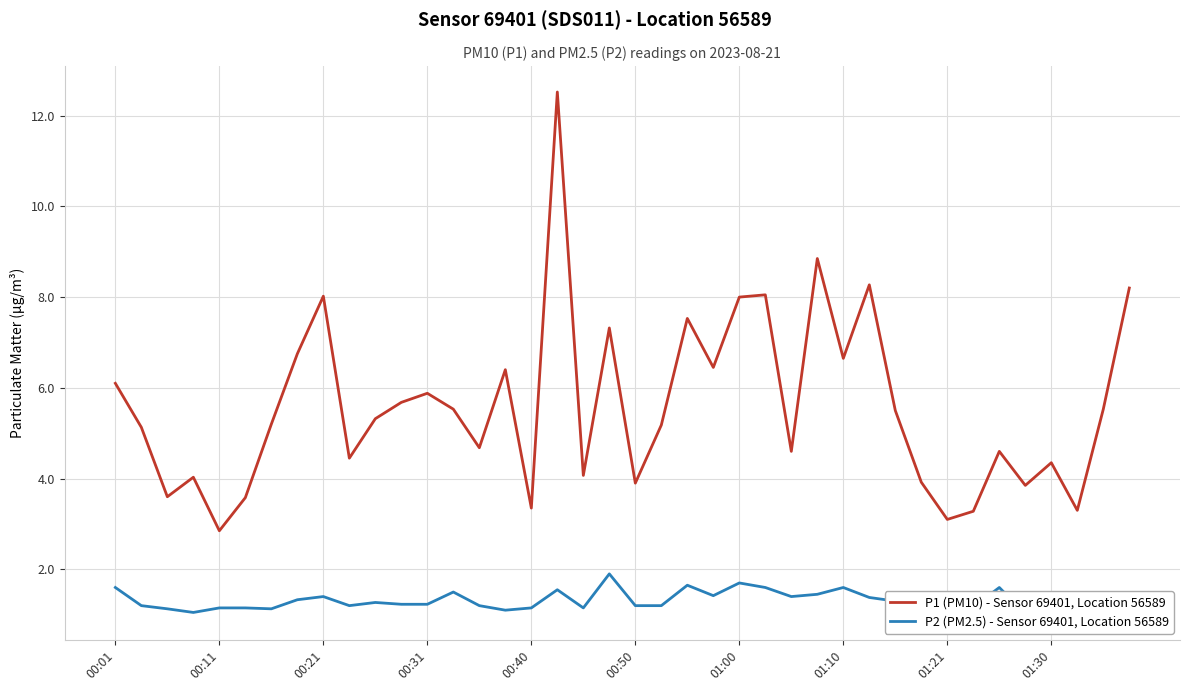

Where does the P1 (PM10) - Sensor 69401, Location 56589 series first go above 5?

00:01